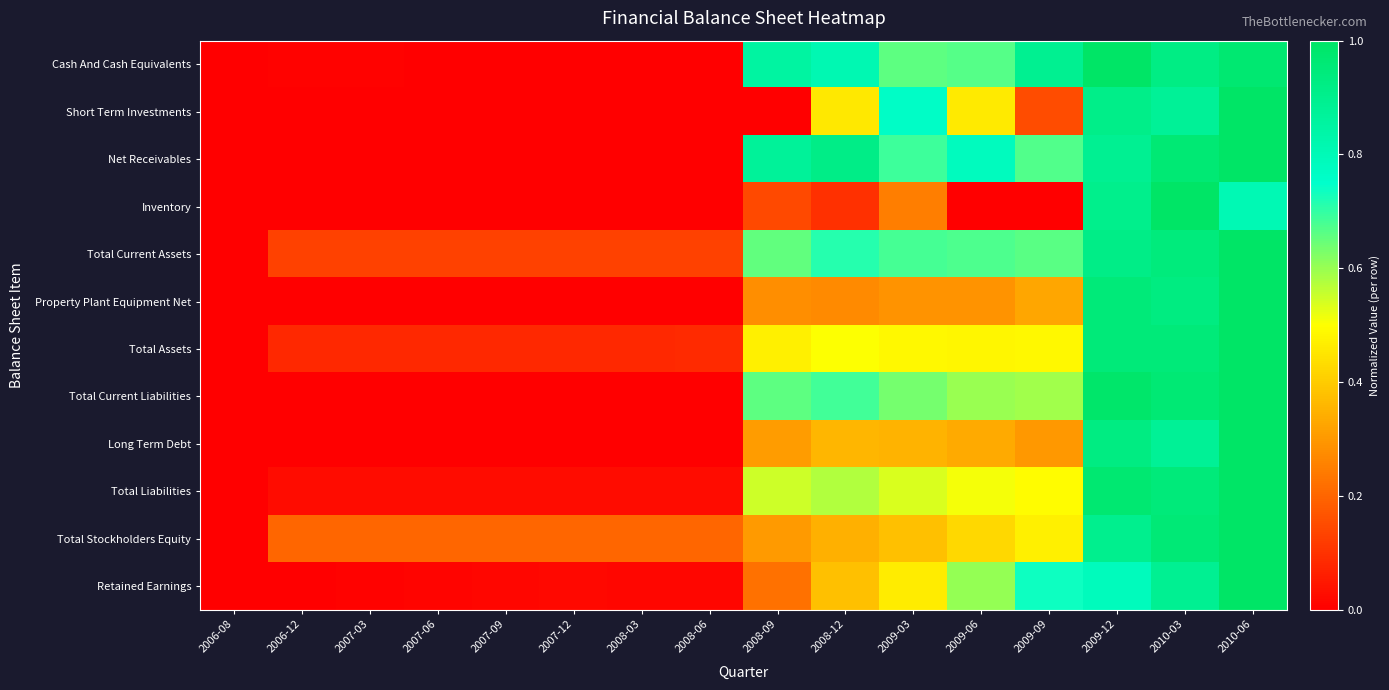

Reading left to right, extract all data points from this chart.

Cash And Cash Equivalents: 2006-08=0.0	2006-12=0.0	2007-03=0.0	2007-06=0.0	2007-09=0.0	2007-12=0.0	2008-03=0.0	2008-06=0.0	2008-09=0.9	2008-12=0.8	2009-03=0.7	2009-06=0.7	2009-09=0.9	2009-12=1.0	2010-03=0.9	2010-06=1.0
Short Term Investments: 2006-08=0.0	2006-12=0.0	2007-03=0.0	2007-06=0.0	2007-09=0.0	2007-12=0.0	2008-03=0.0	2008-06=0.0	2008-09=0.0	2008-12=0.5	2009-03=0.8	2009-06=0.5	2009-09=0.2	2009-12=0.9	2010-03=0.9	2010-06=1.0
Net Receivables: 2006-08=0.0	2006-12=0.0	2007-03=0.0	2007-06=0.0	2007-09=0.0	2007-12=0.0	2008-03=0.0	2008-06=0.0	2008-09=0.9	2008-12=0.9	2009-03=0.7	2009-06=0.8	2009-09=0.7	2009-12=0.9	2010-03=1.0	2010-06=1.0
Inventory: 2006-08=0.0	2006-12=0.0	2007-03=0.0	2007-06=0.0	2007-09=0.0	2007-12=0.0	2008-03=0.0	2008-06=0.0	2008-09=0.1	2008-12=0.1	2009-03=0.2	2009-06=0.0	2009-09=0.0	2009-12=0.9	2010-03=1.0	2010-06=0.8
Total Current Assets: 2006-08=0.0	2006-12=0.1	2007-03=0.1	2007-06=0.1	2007-09=0.1	2007-12=0.1	2008-03=0.1	2008-06=0.1	2008-09=0.7	2008-12=0.7	2009-03=0.7	2009-06=0.7	2009-09=0.7	2009-12=0.9	2010-03=0.9	2010-06=1.0
Property Plant Equipment Net: 2006-08=0.0	2006-12=0.0	2007-03=0.0	2007-06=0.0	2007-09=0.0	2007-12=0.0	2008-03=0.0	2008-06=0.0	2008-09=0.3	2008-12=0.3	2009-03=0.3	2009-06=0.3	2009-09=0.3	2009-12=1.0	2010-03=0.9	2010-06=1.0
Total Assets: 2006-08=0.0	2006-12=0.1	2007-03=0.1	2007-06=0.1	2007-09=0.1	2007-12=0.1	2008-03=0.1	2008-06=0.1	2008-09=0.5	2008-12=0.5	2009-03=0.5	2009-06=0.5	2009-09=0.5	2009-12=0.9	2010-03=1.0	2010-06=1.0
Total Current Liabilities: 2006-08=0.0	2006-12=0.0	2007-03=0.0	2007-06=0.0	2007-09=0.0	2007-12=0.0	2008-03=0.0	2008-06=0.0	2008-09=0.7	2008-12=0.7	2009-03=0.6	2009-06=0.6	2009-09=0.6	2009-12=1.0	2010-03=1.0	2010-06=1.0
Long Term Debt: 2006-08=0.0	2006-12=0.0	2007-03=0.0	2007-06=0.0	2007-09=0.0	2007-12=0.0	2008-03=0.0	2008-06=0.0	2008-09=0.3	2008-12=0.4	2009-03=0.4	2009-06=0.3	2009-09=0.3	2009-12=0.9	2010-03=0.9	2010-06=1.0
Total Liabilities: 2006-08=0.0	2006-12=0.0	2007-03=0.0	2007-06=0.0	2007-09=0.0	2007-12=0.0	2008-03=0.0	2008-06=0.0	2008-09=0.5	2008-12=0.6	2009-03=0.5	2009-06=0.5	2009-09=0.5	2009-12=1.0	2010-03=0.9	2010-06=1.0
Total Stockholders Equity: 2006-08=0.0	2006-12=0.2	2007-03=0.2	2007-06=0.2	2007-09=0.2	2007-12=0.2	2008-03=0.2	2008-06=0.2	2008-09=0.3	2008-12=0.3	2009-03=0.4	2009-06=0.4	2009-09=0.5	2009-12=0.9	2010-03=1.0	2010-06=1.0
Retained Earnings: 2006-08=0.0	2006-12=0.0	2007-03=0.0	2007-06=0.0	2007-09=0.0	2007-12=0.0	2008-03=0.0	2008-06=0.0	2008-09=0.2	2008-12=0.4	2009-03=0.5	2009-06=0.6	2009-09=0.7	2009-12=0.8	2010-03=0.9	2010-06=1.0